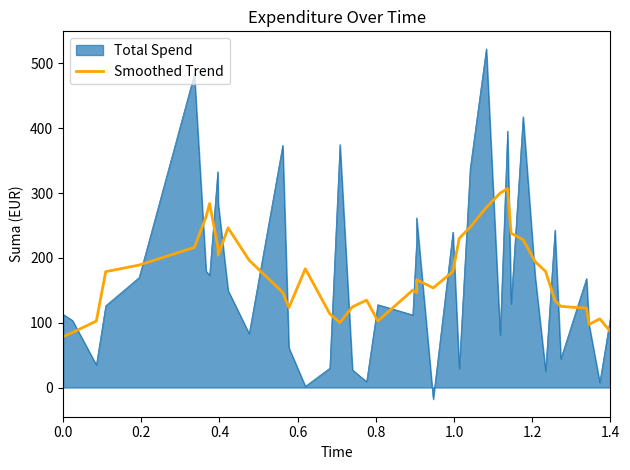

The chart shows a value of 224.5 at 12. True or false?

False